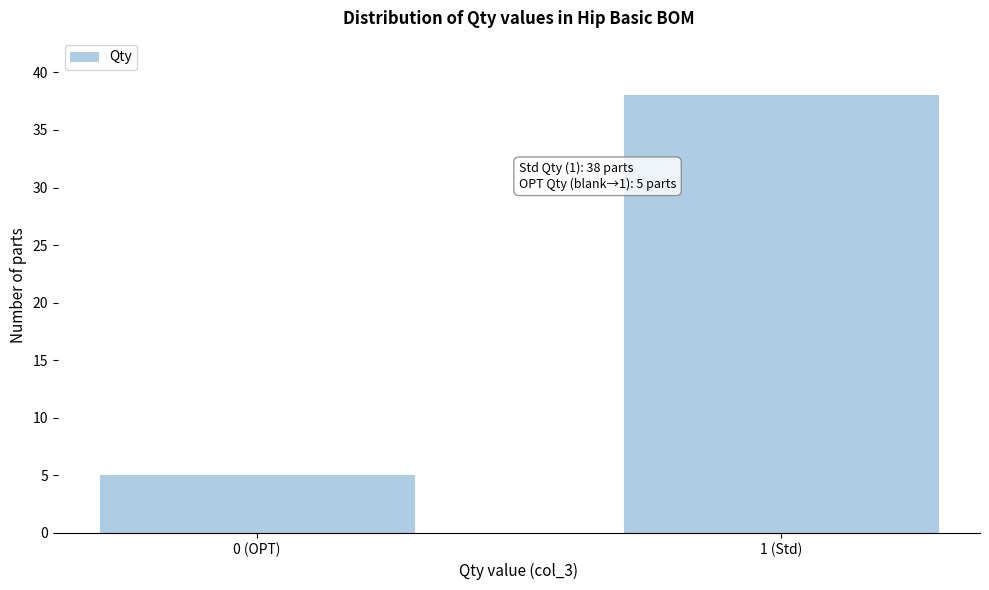

Reading left to right, what are all the values shown in this chart?

5	38